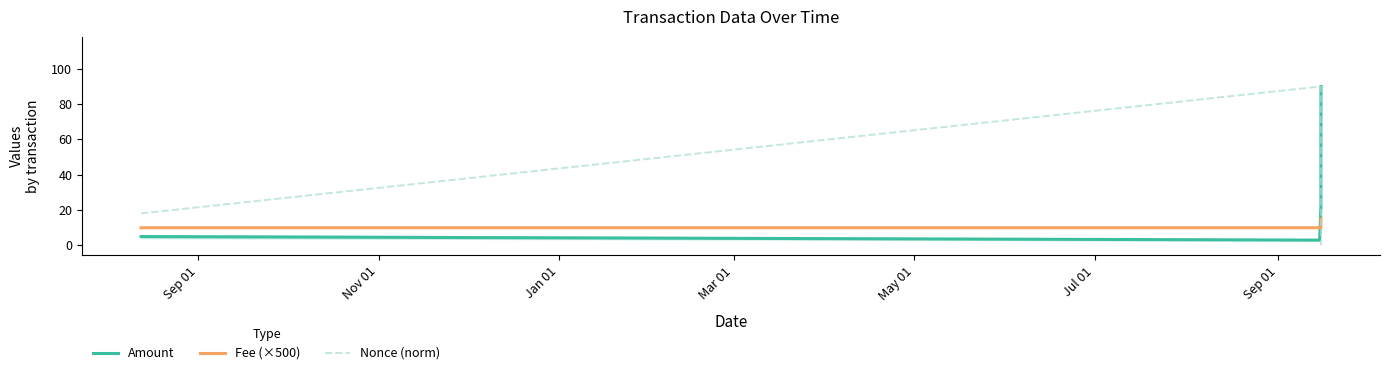

At how many categories does at least one series exceed 40?

4